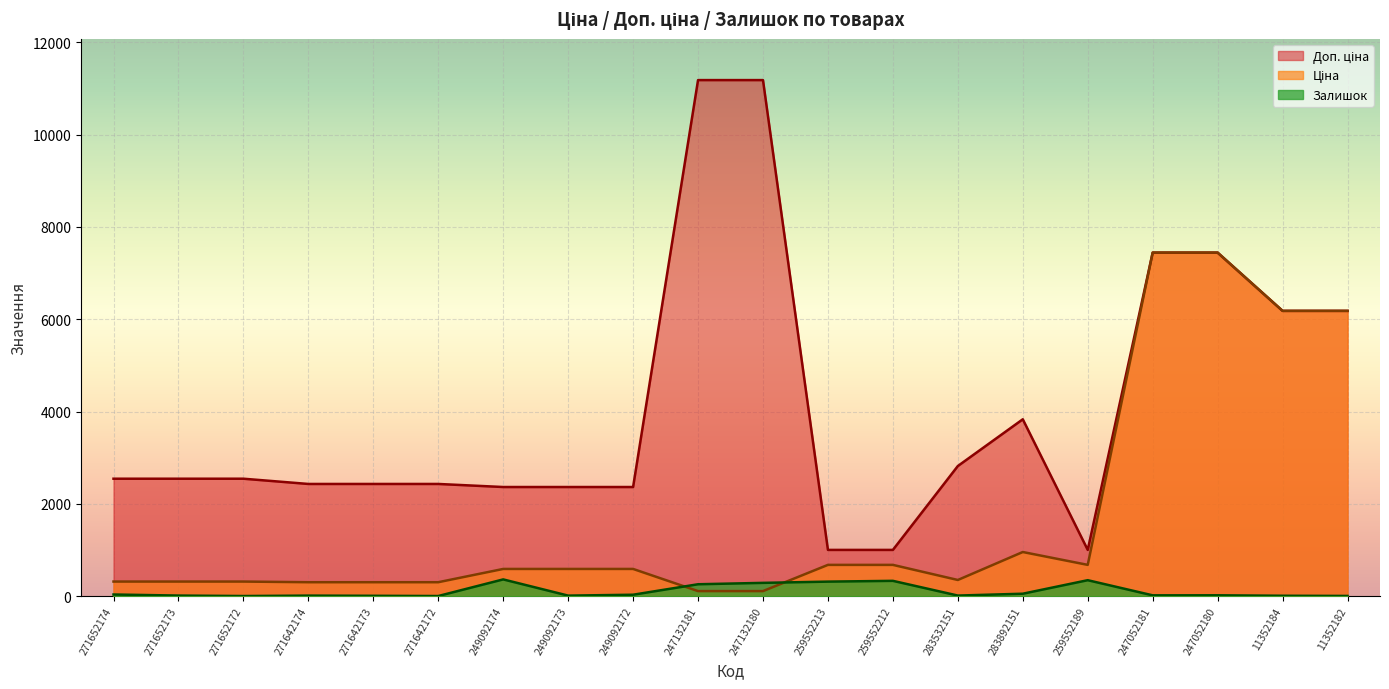

True or false: Доп. ціна and Ціна cross at least once.

False